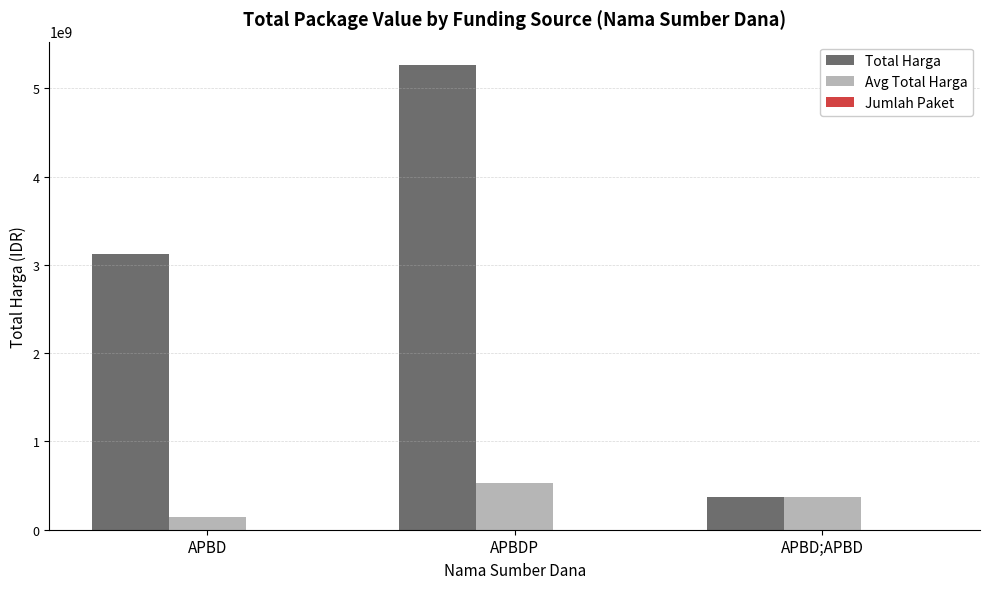

The Avg Total Harga series shows 863610267.4 at APBDP. True or false?

False